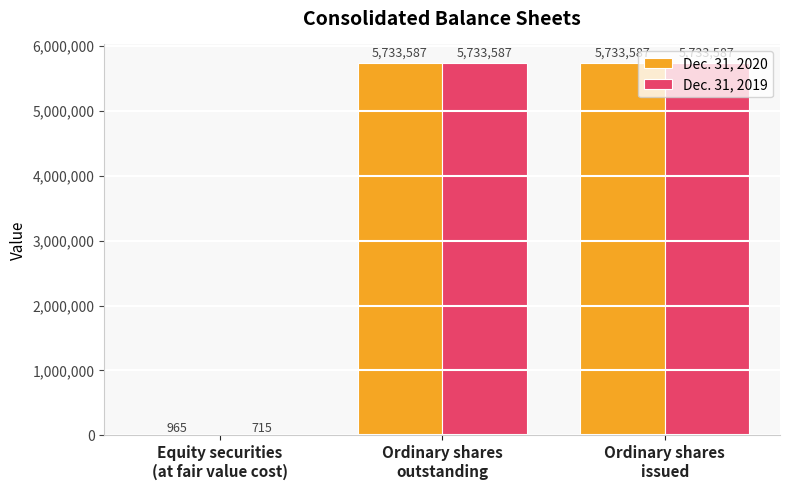

How many Dec. 31, 2019 values are between 715 and 5733587?

3